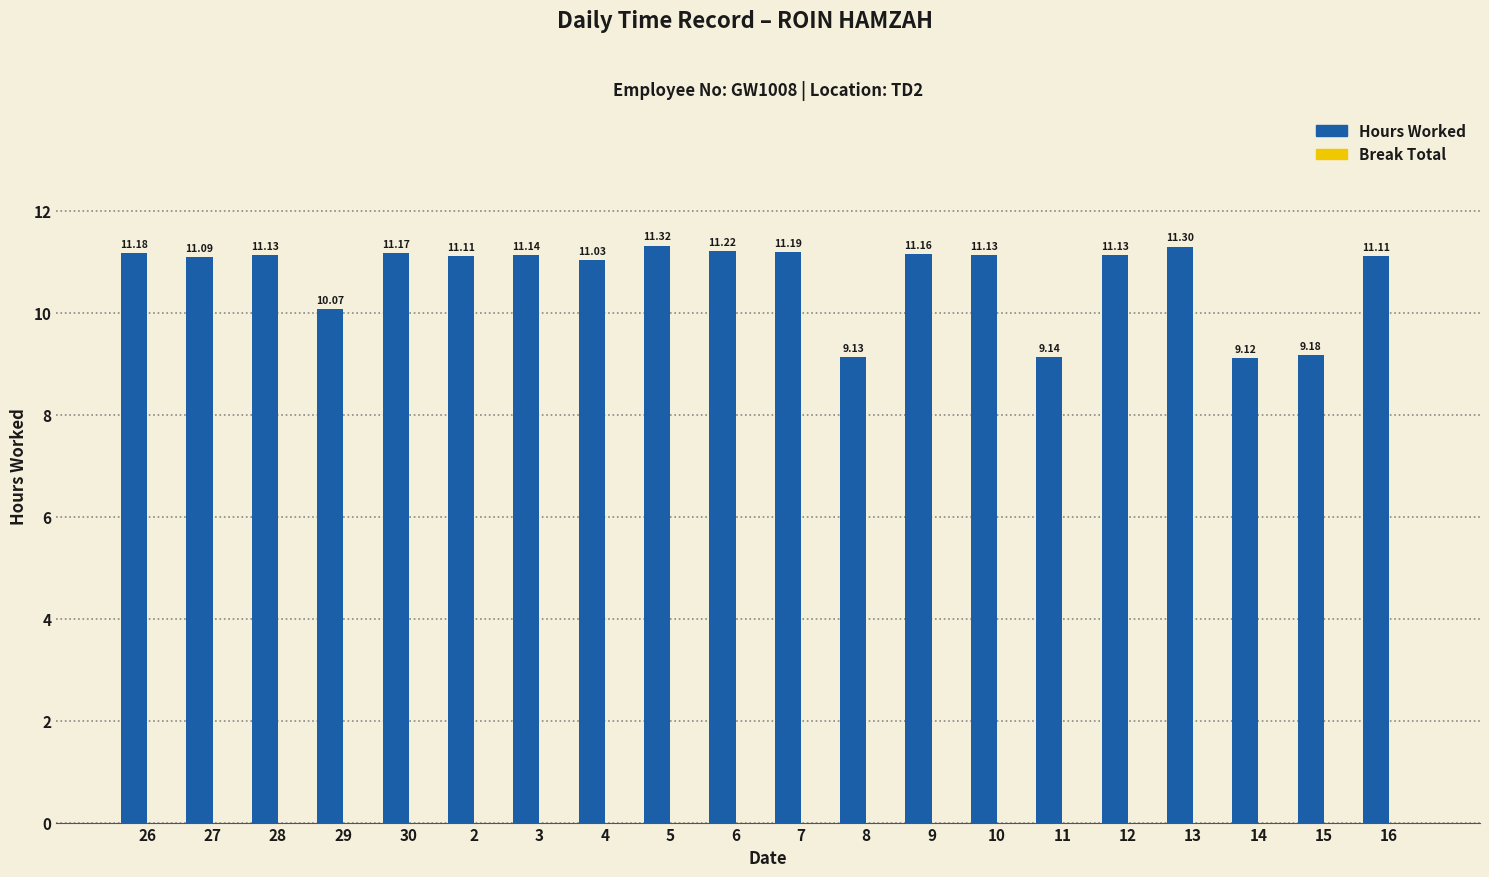

What is the change in value from 5 to 8?

-2.2